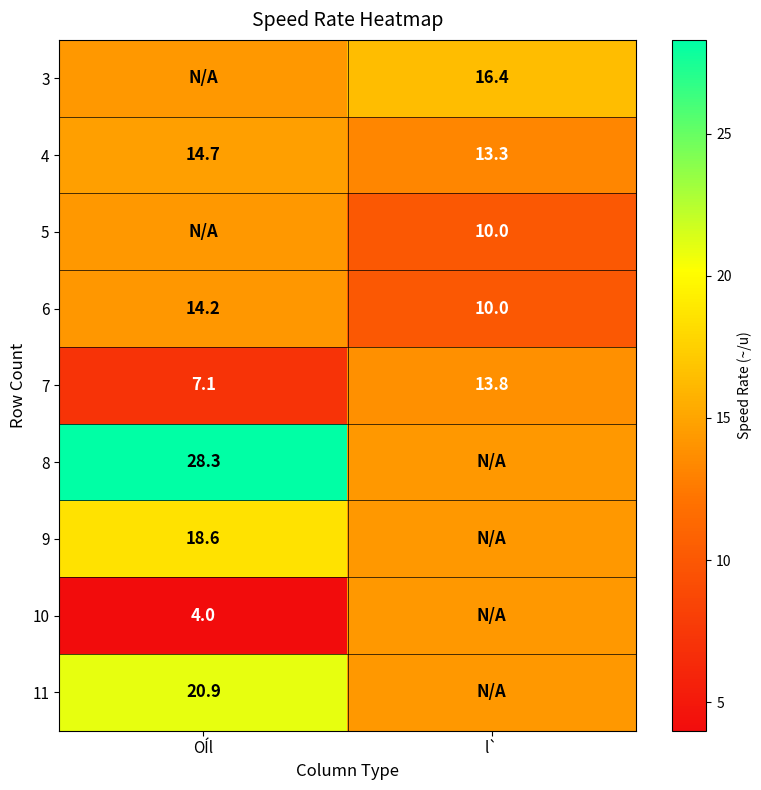

What is the sum of the 6 values at OÍl and l`?

24.2